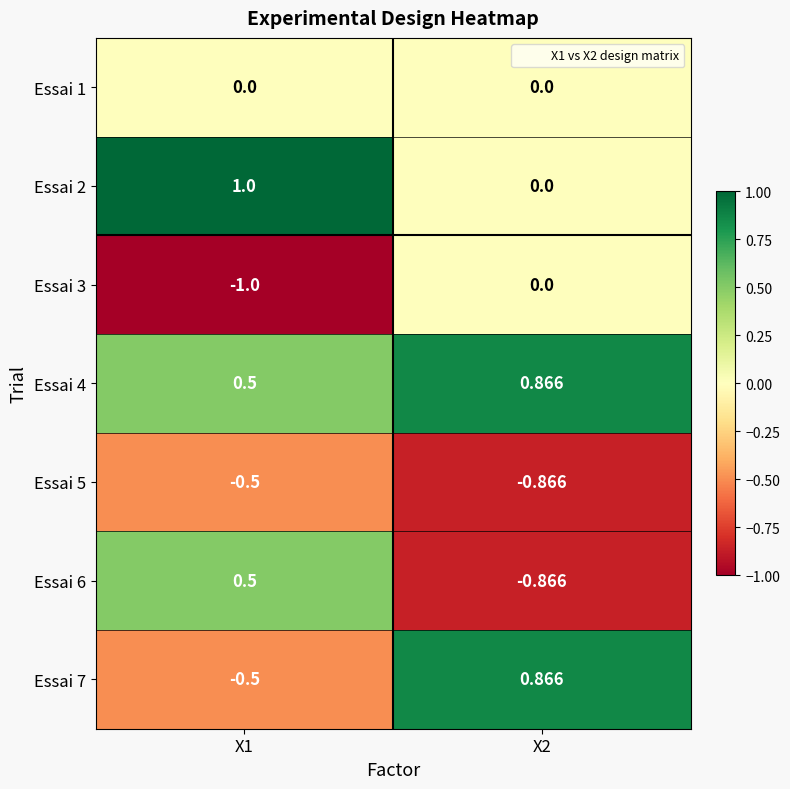

How many negative values does the Essai 7 series have?

1